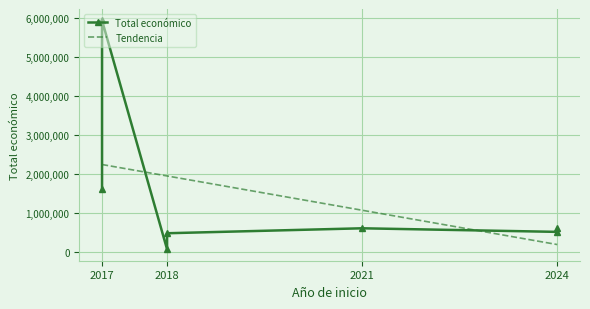

What is the ratio of the value at 2024 to the value at 2018?

1.1